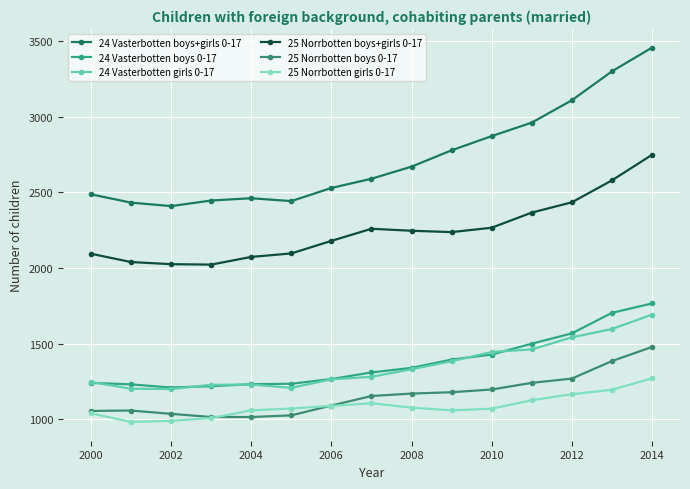

True or false: 24 Vasterbotten boys 0-17 and 24 Vasterbotten boys+girls 0-17 cross at least once.

False